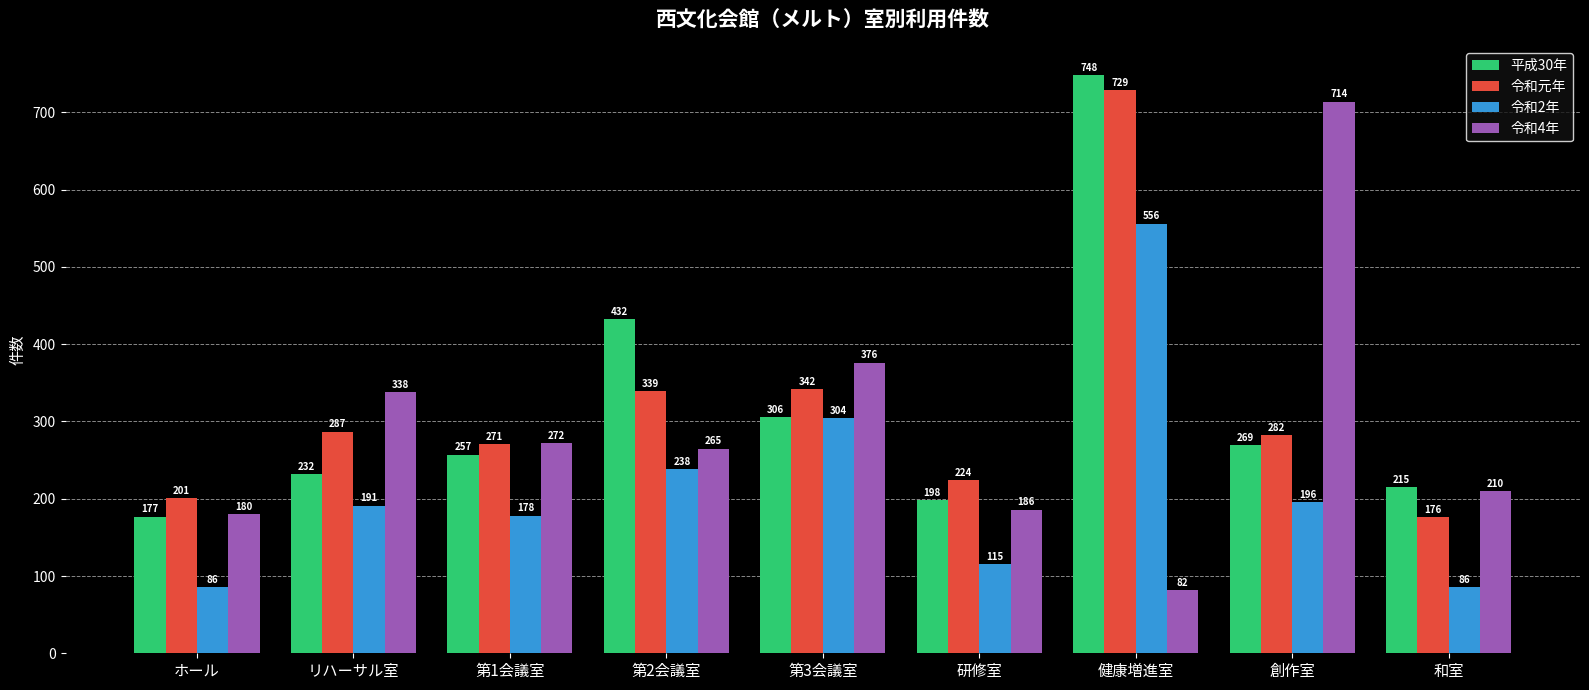

What is the average value of the 令和元年 series?

317